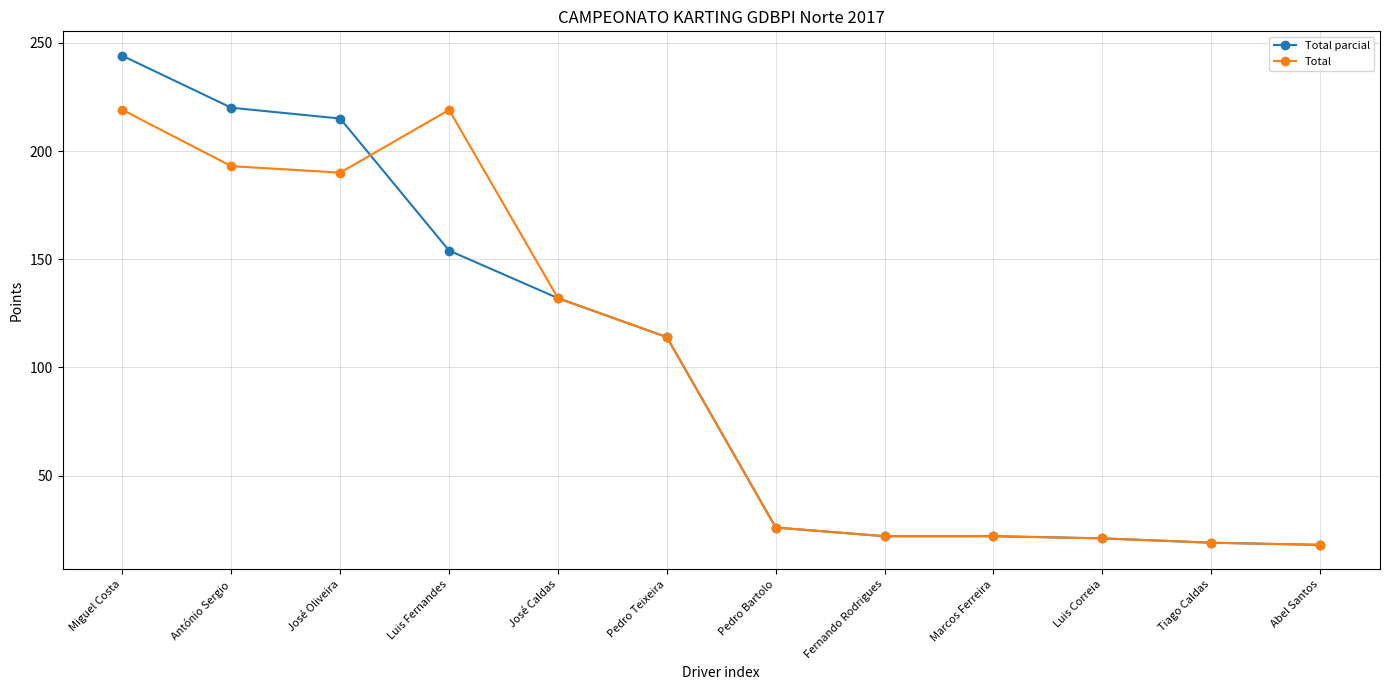

Rank the series by their maximum value, from lowest to highest.

Total, Total parcial